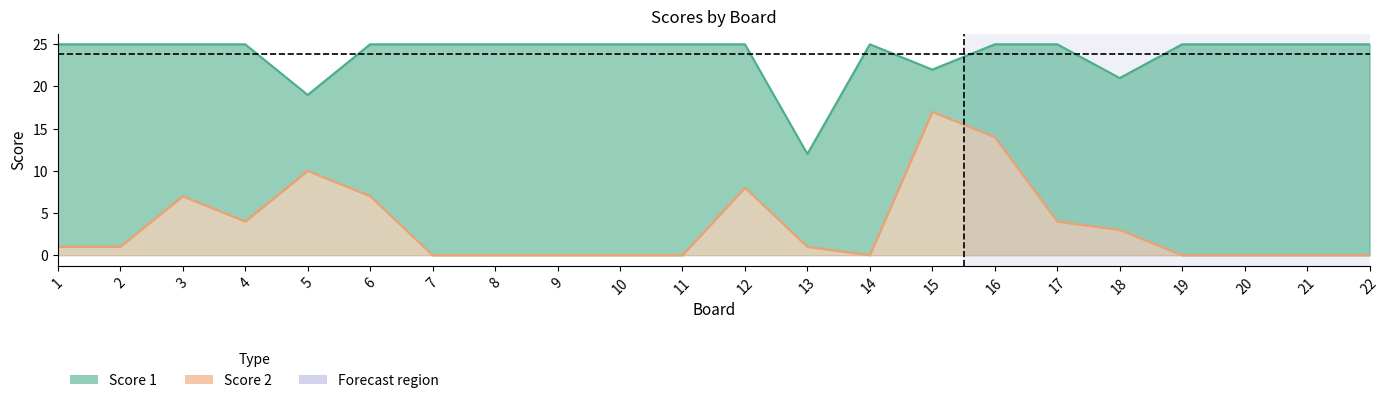

At how many categories does at least one series exceed 8?

22